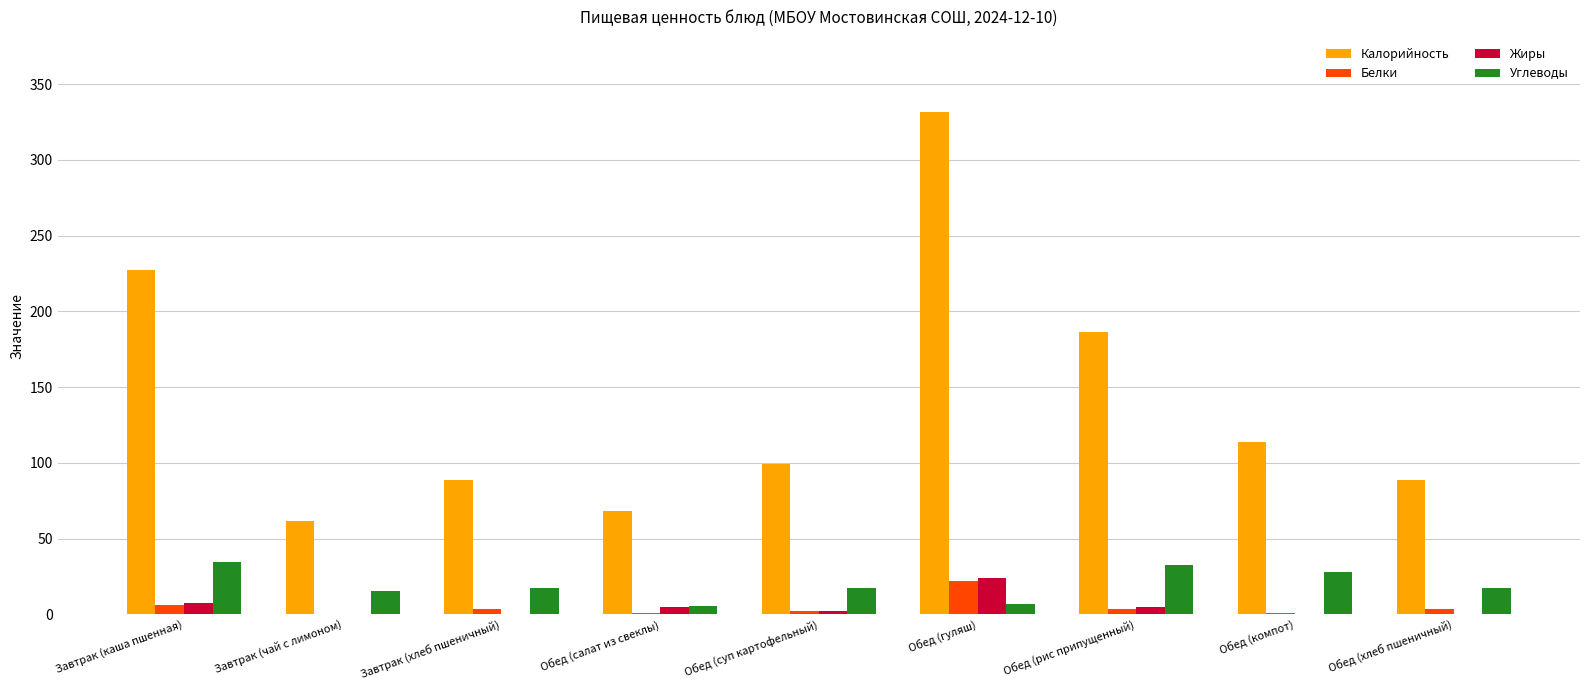

What is the highest value of the Жиры series?

24.2